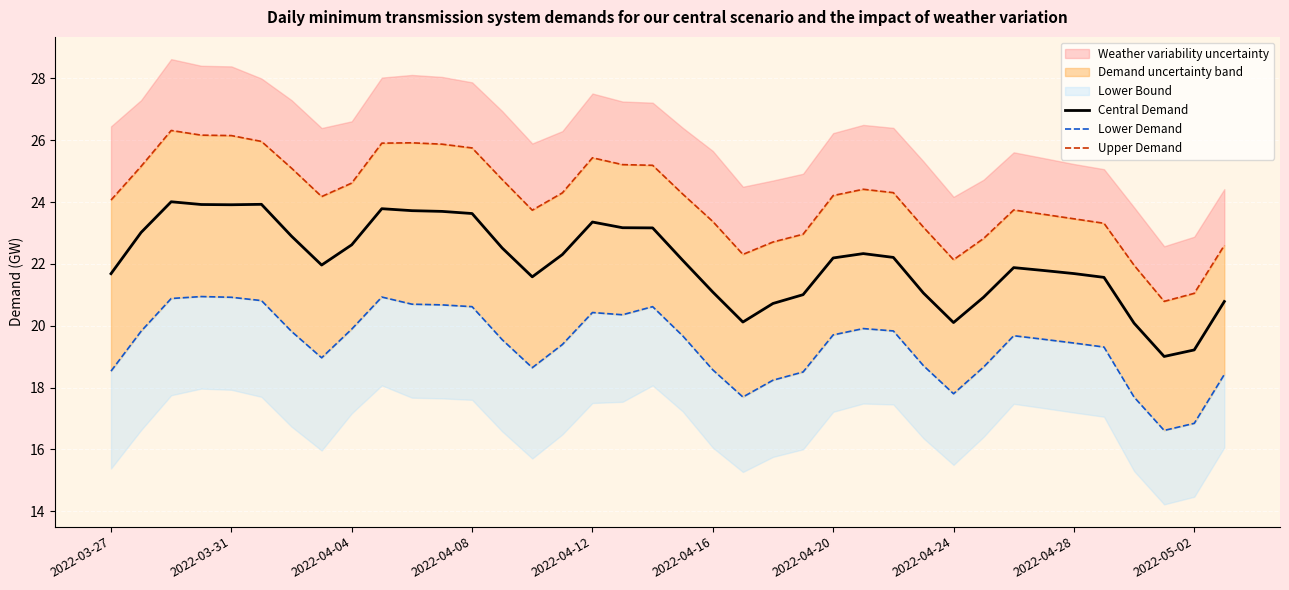

True or false: Central Demand has a value of 33.6 at 2022-04-28.

False